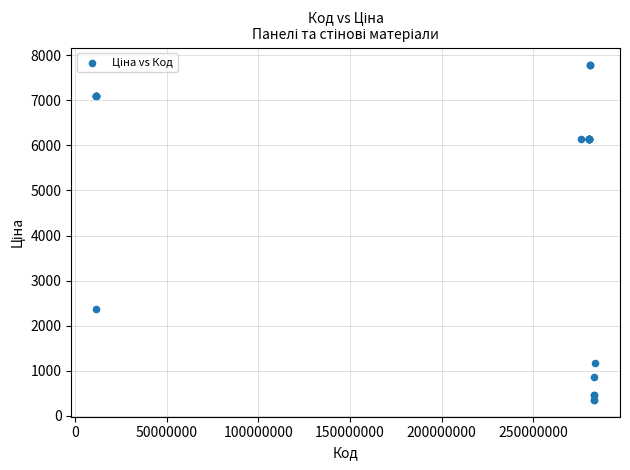

What Y value in the scatter plot is closest to 4072?

2372.4